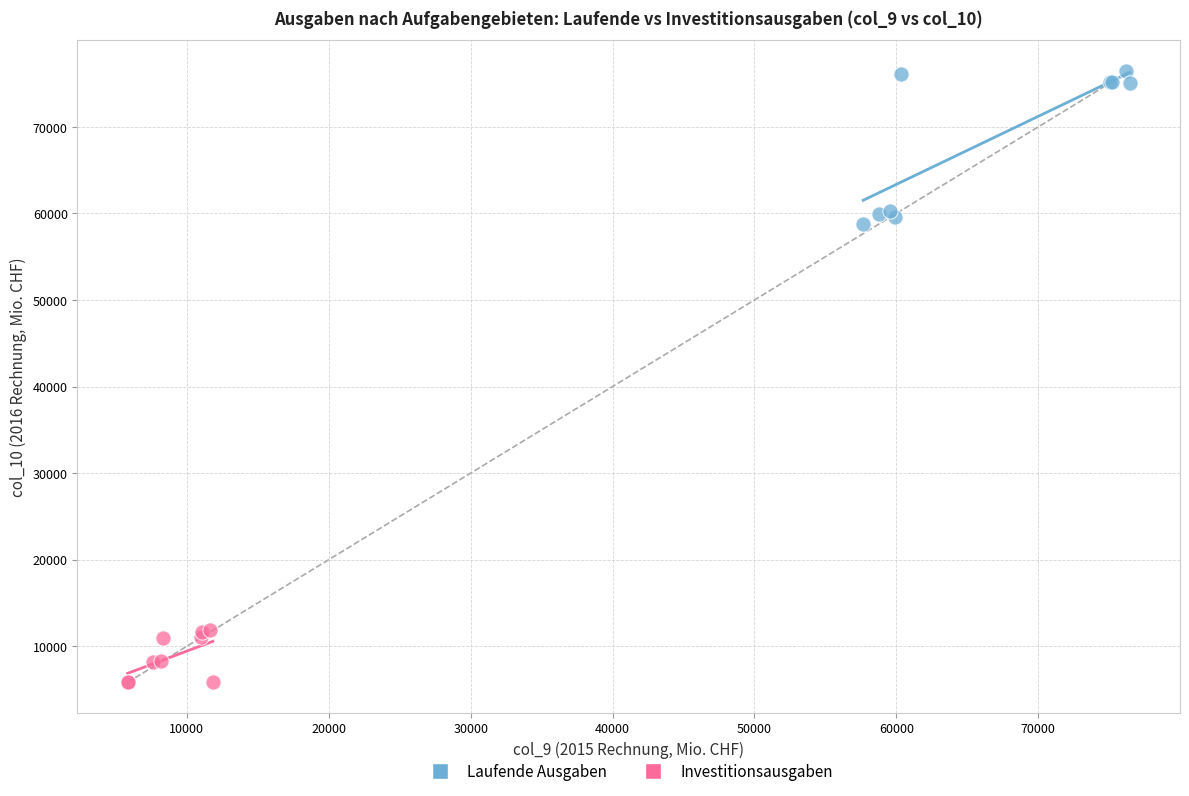

What are all the series names shown in the legend?

Laufende Ausgaben, Investitionsausgaben